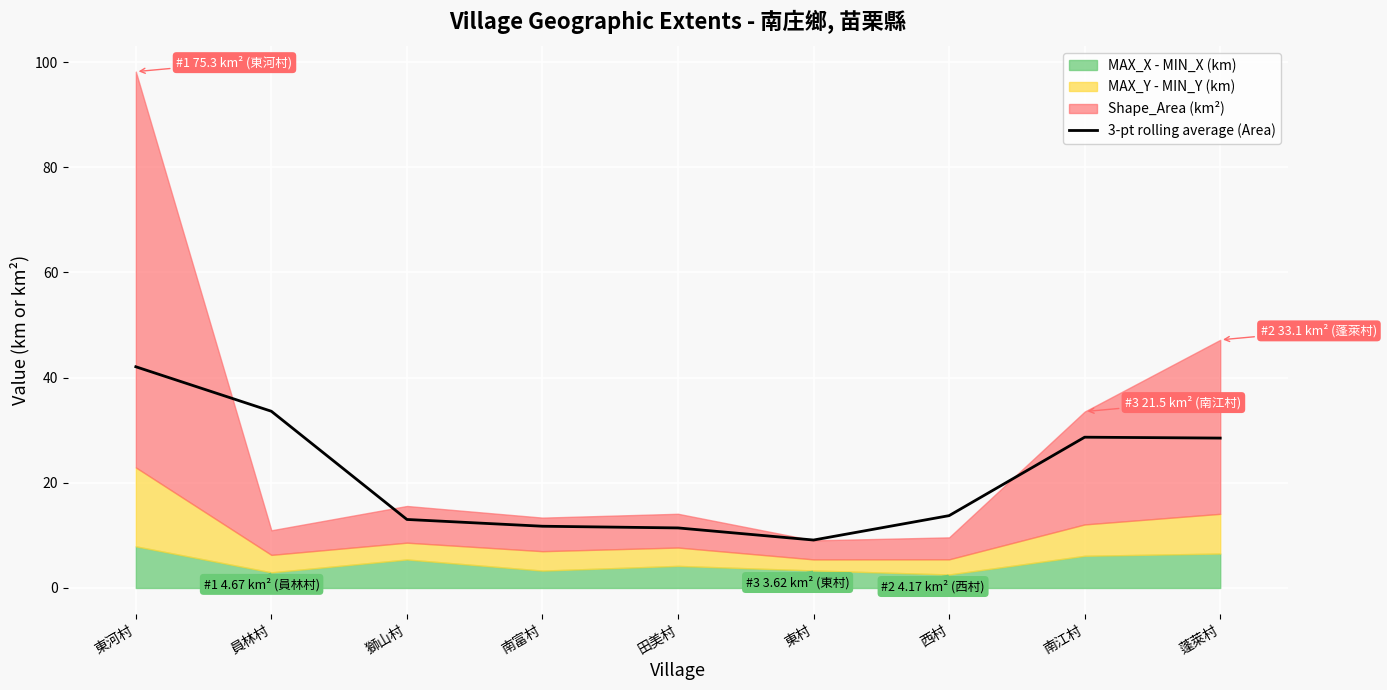

How many interior local valleys (lower than both neighbors) does the data have?

1